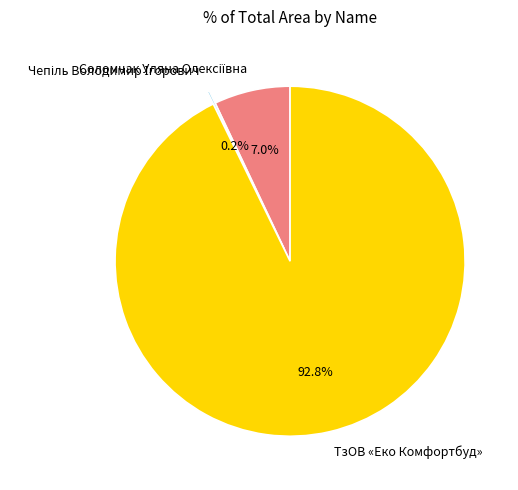

Is there any slice that represents more than half of the pie?

Yes